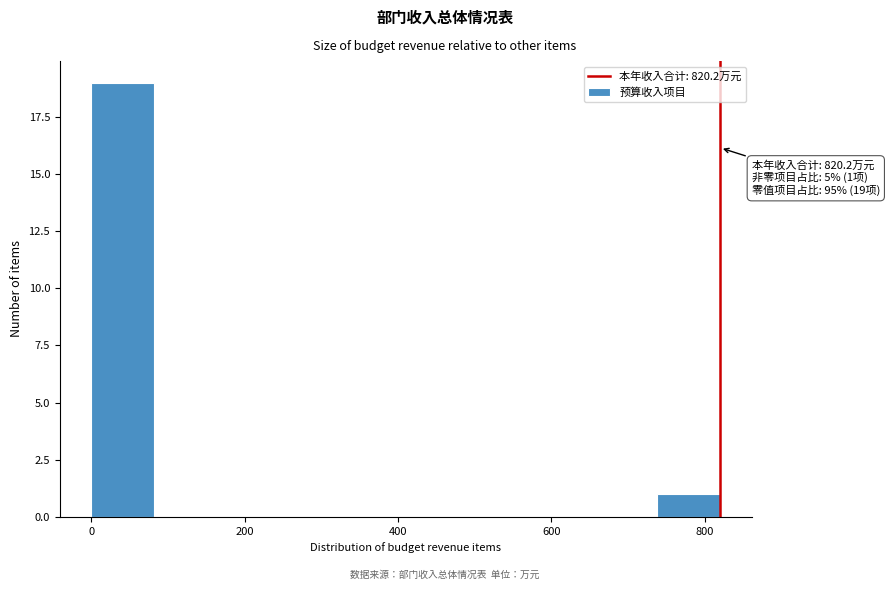

Which range on the x-axis has the tallest bar?

0 to 80